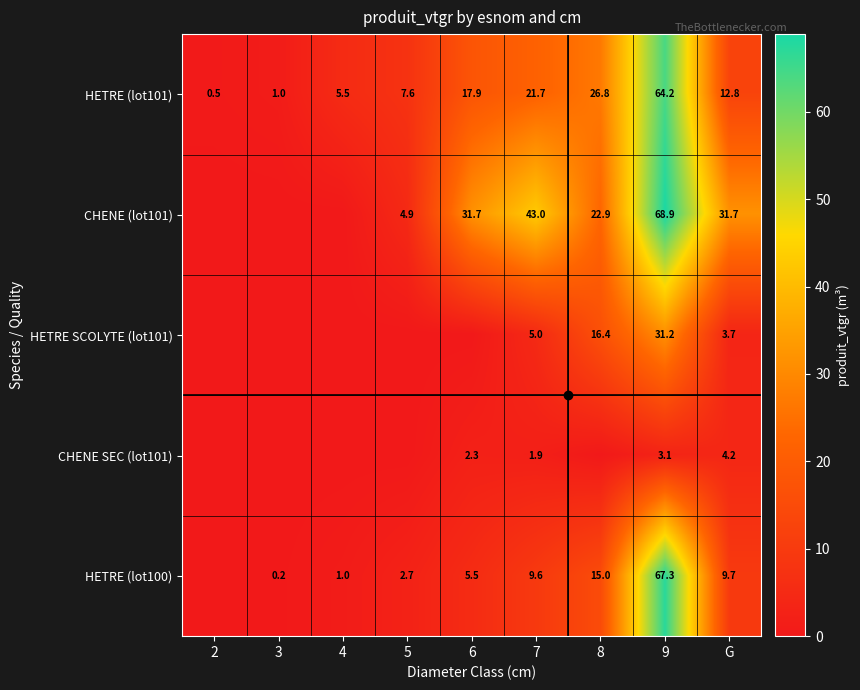

Is the value of CHENE (lot101) at 5 greater than the value of HETRE (lot101) at 8?

No